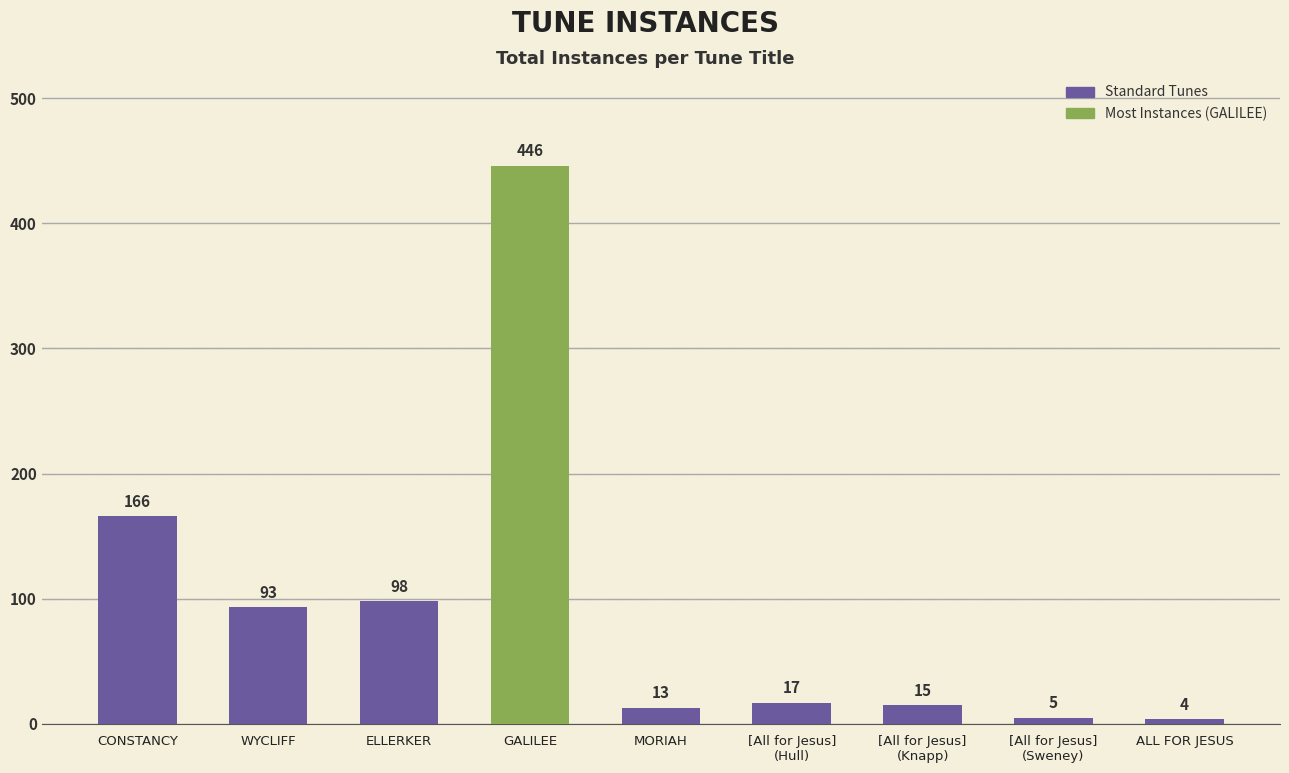

What is the change in value from ELLERKER to GALILEE?

+348